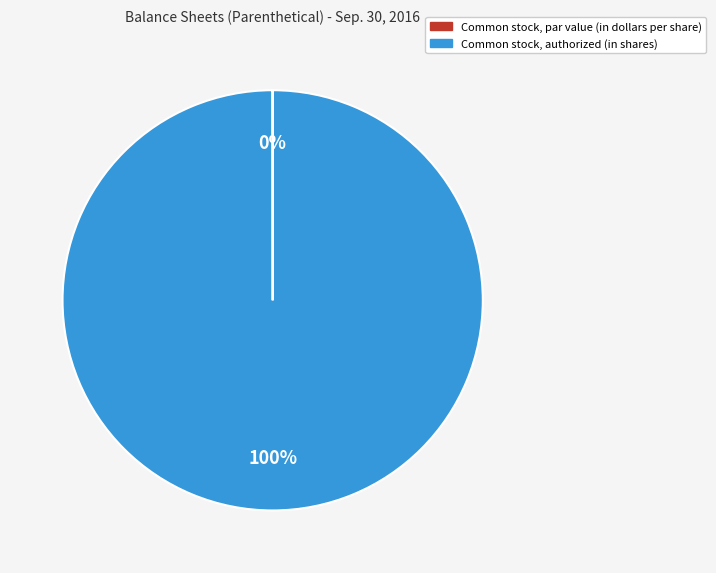

To the nearest percent, what is the average slice percentage?

50%